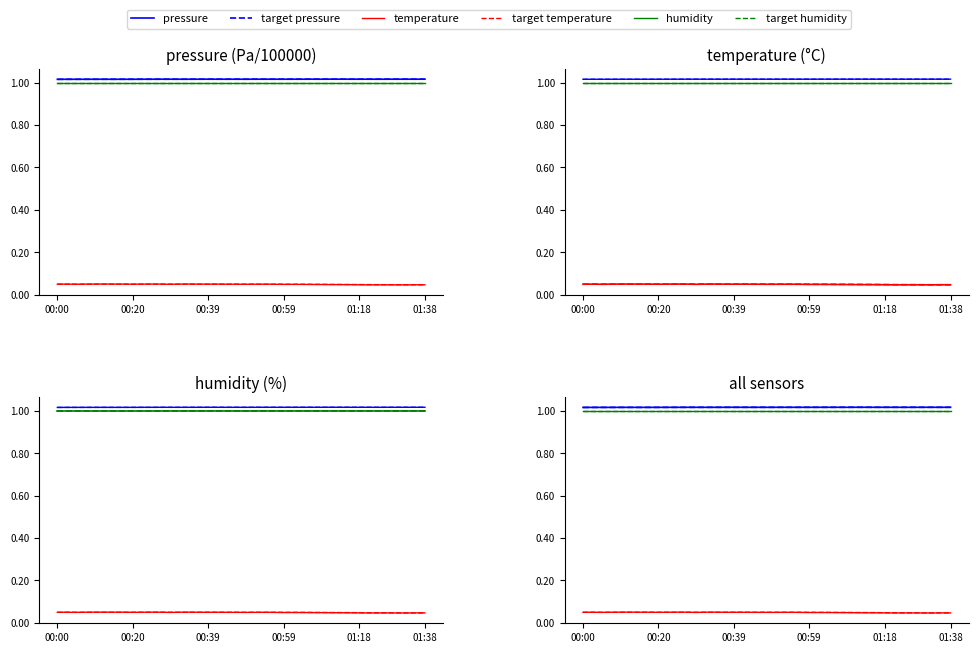

What is the sum of all target pressure values?

40.6